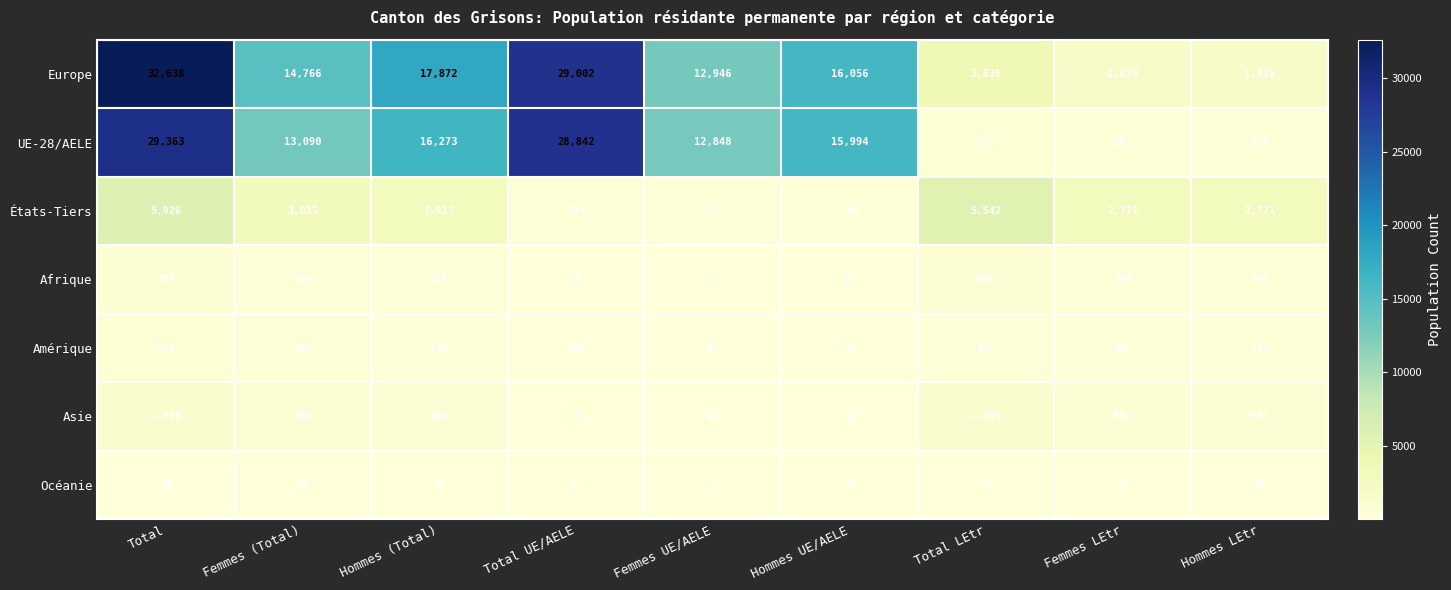

Which series has the largest total across all categories?

Europe